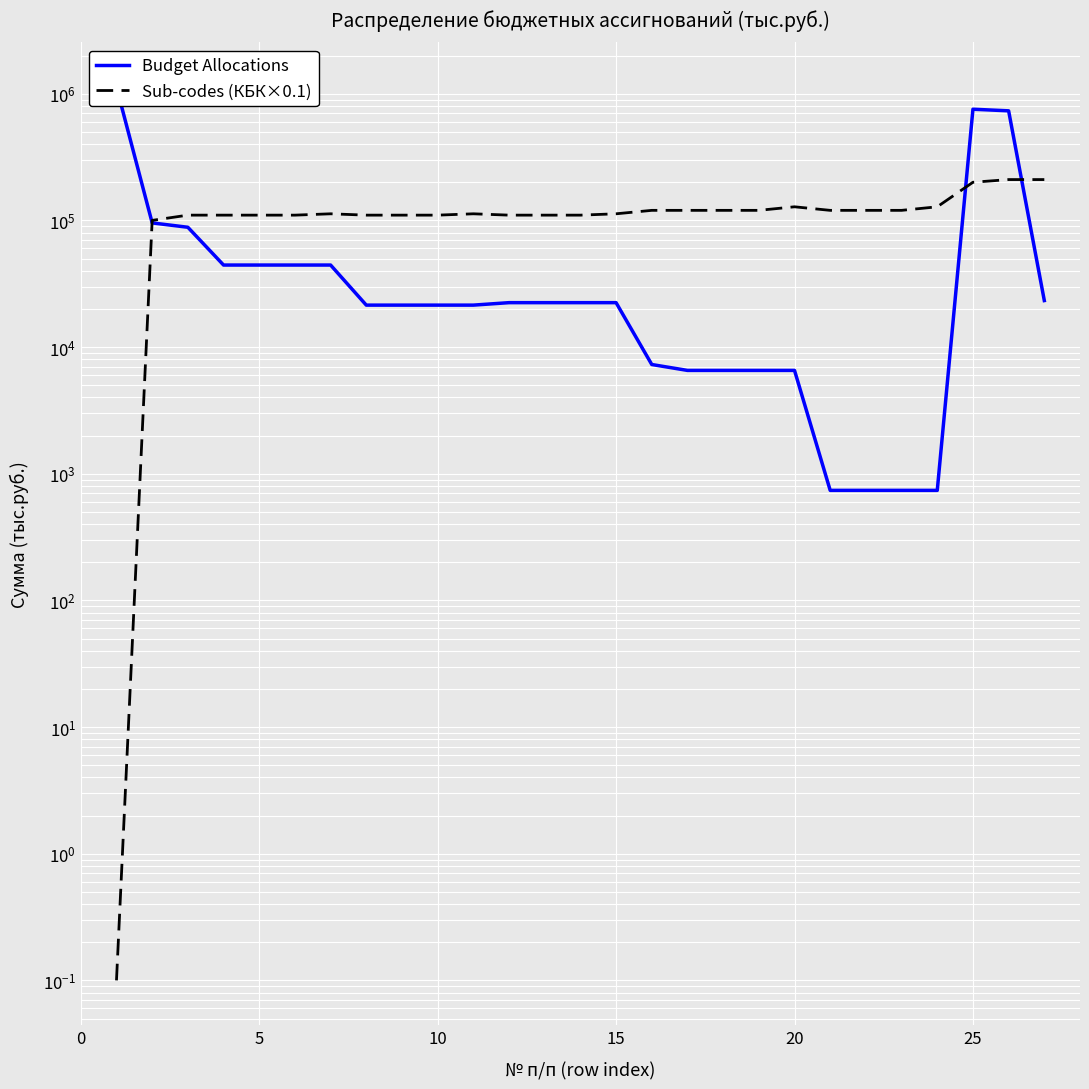

What is the highest value of the Budget Allocations series?

1127601.6